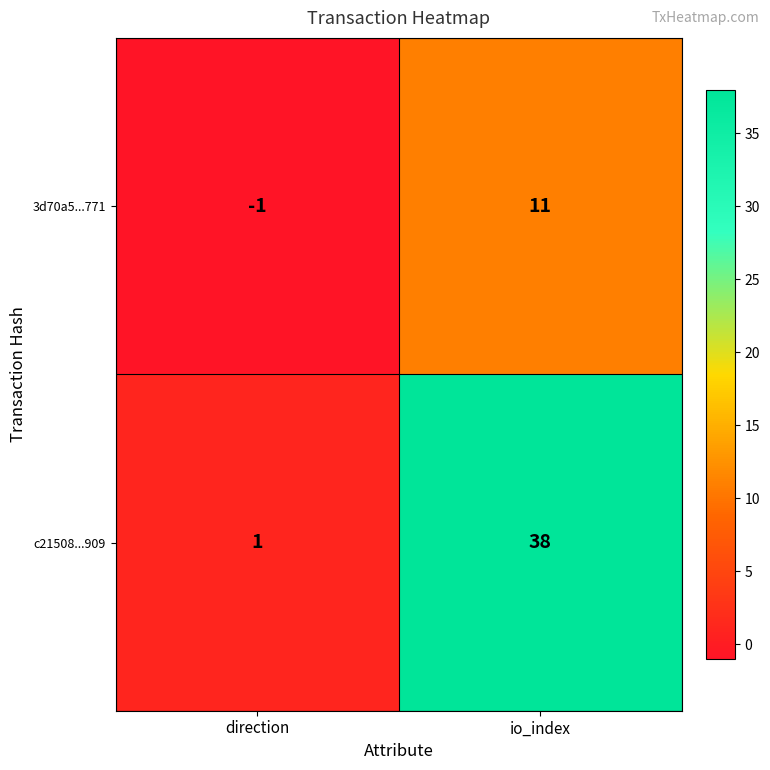

Reading left to right, extract all data points from this chart.

3d70a5...771: direction=-1	io_index=11
c21508...909: direction=1	io_index=38